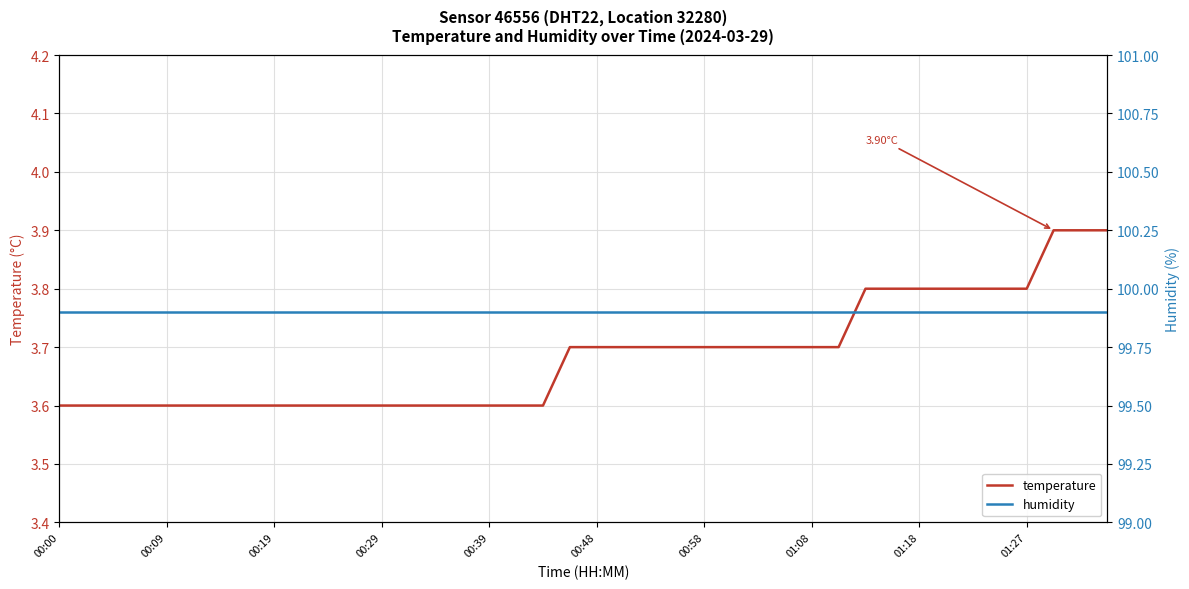

How many temperature values are between 3 and 4?

40